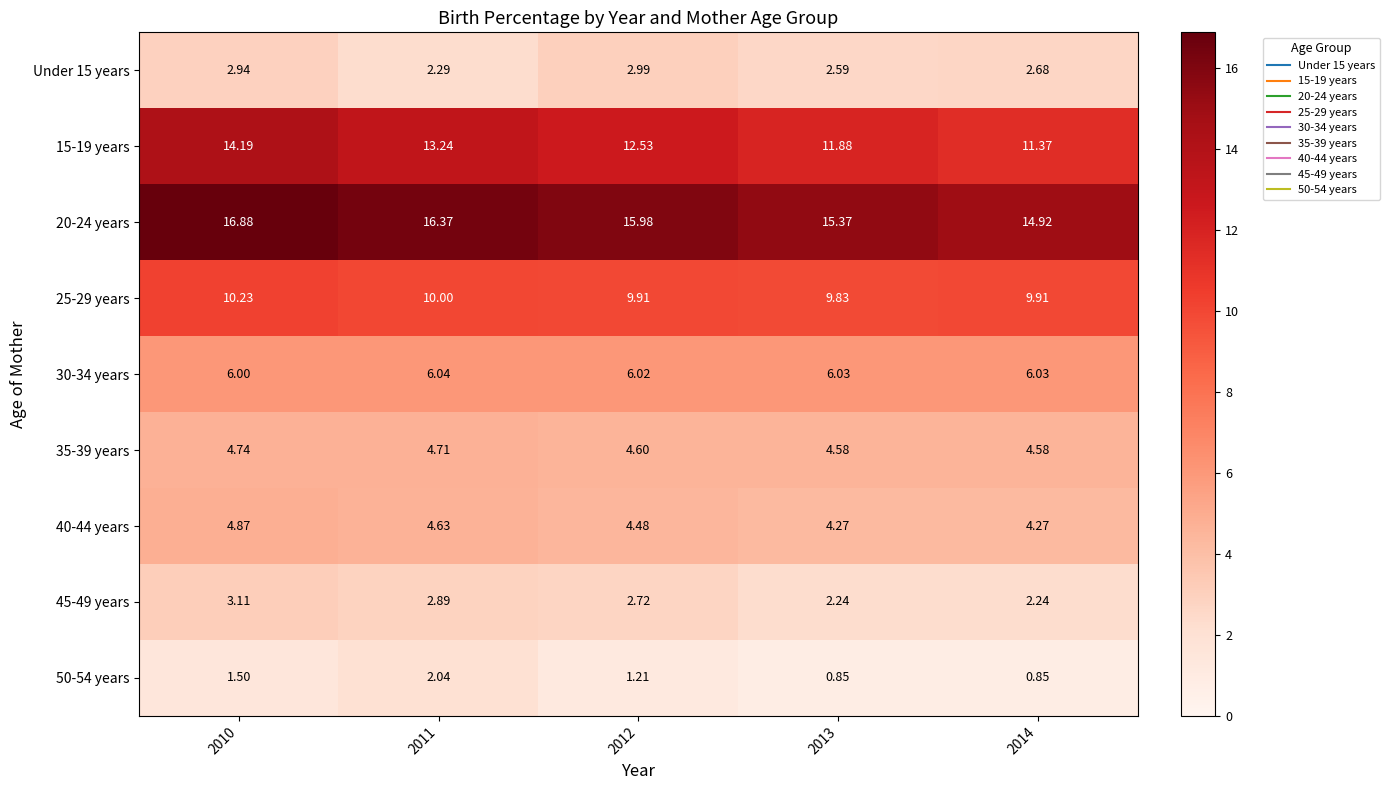

Between 2012 and 2013, which series saw the biggest shift?

15-19 years